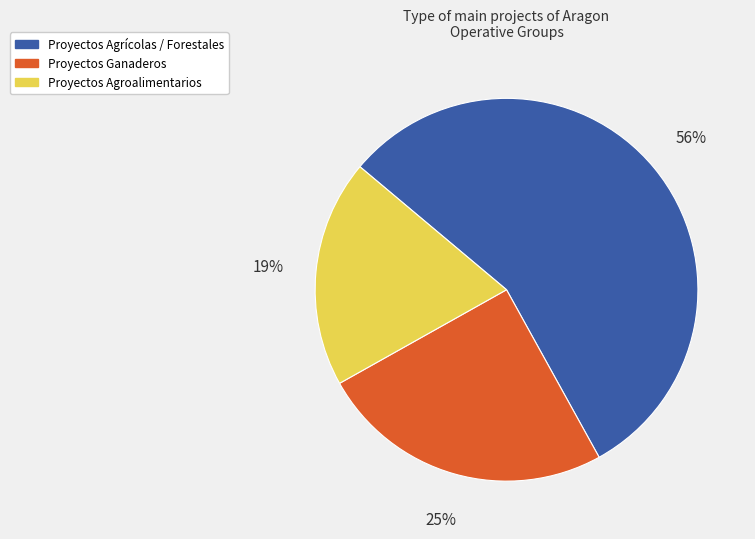

To the nearest percent, what is the average slice percentage?

33%